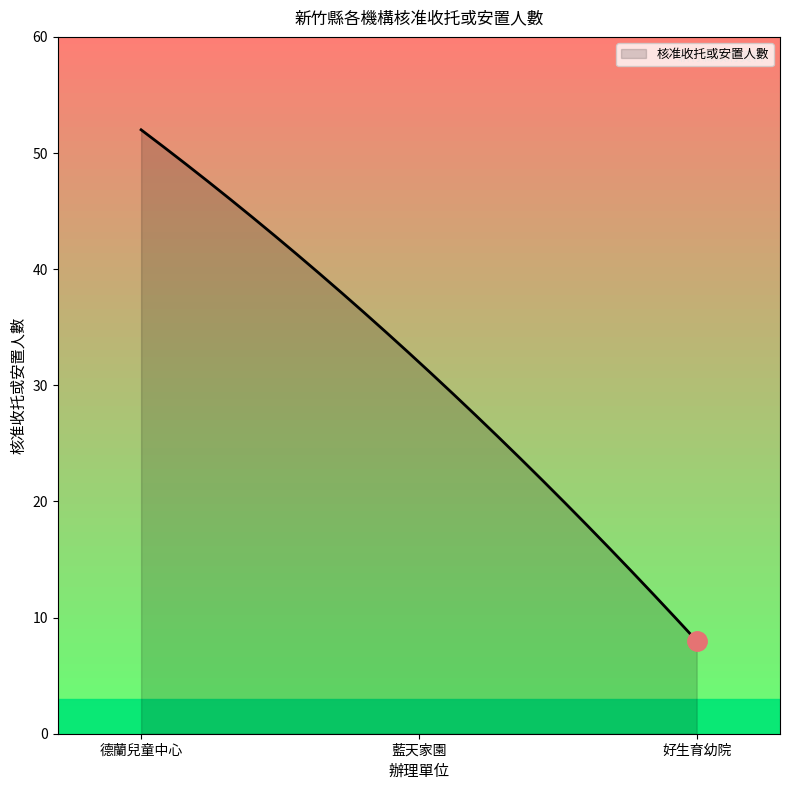

What is the difference between the maximum and minimum values?

44.0